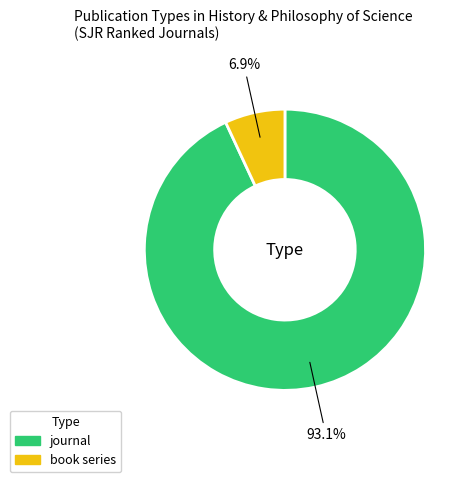

Is book series the majority of the pie?

No